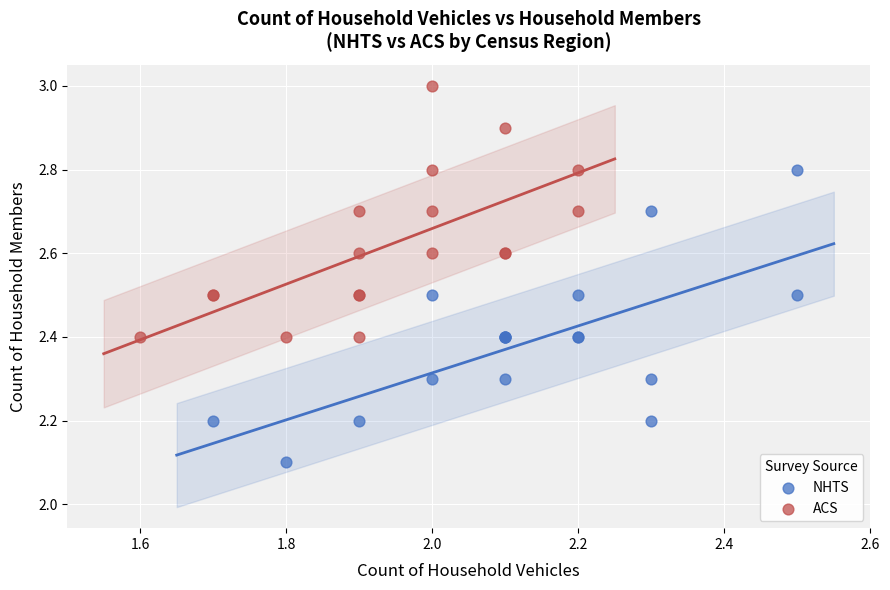

Which series reaches the minimum Y coordinate?

NHTS